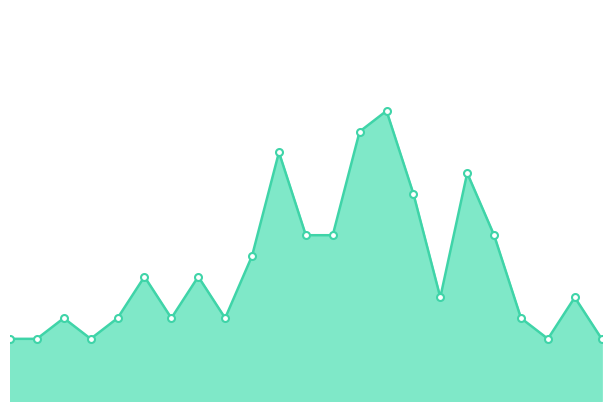

What is the maximum value shown in the chart?

14